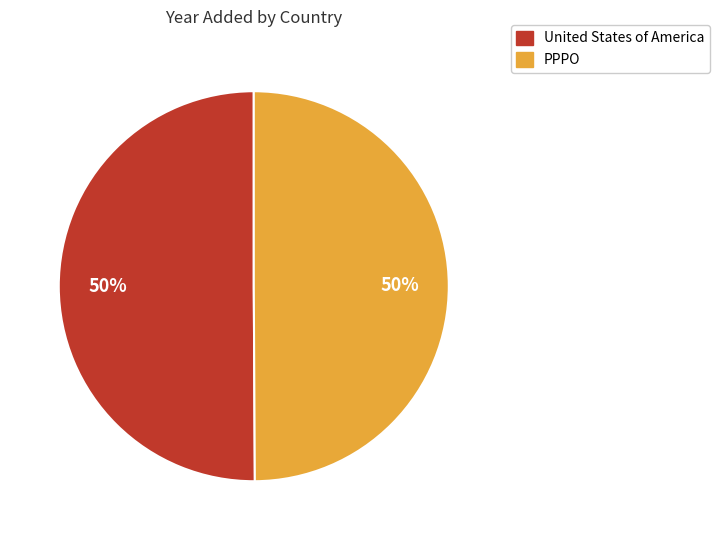

What percentage is the United States of America slice, to the nearest percent?

50%